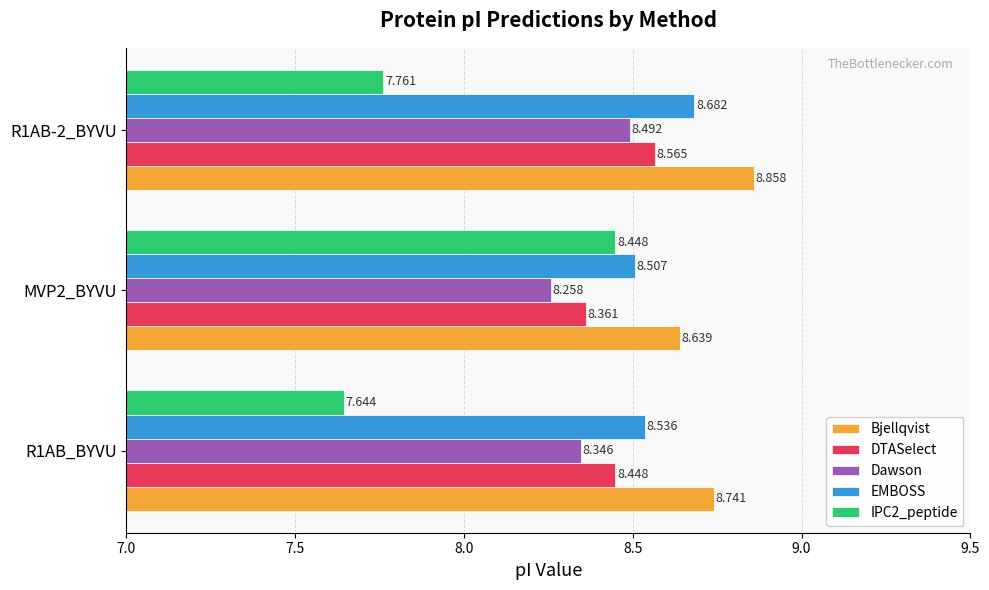

Is the value of IPC2_peptide at R1AB_BYVU greater than the value of Bjellqvist at R1AB_BYVU?

No